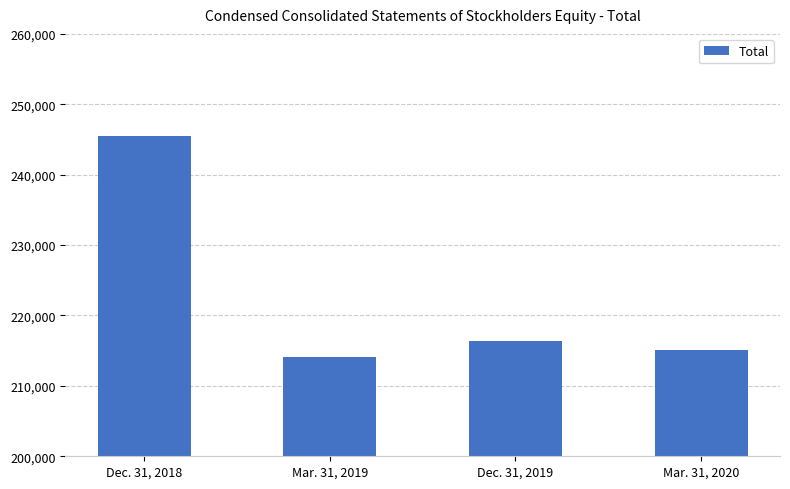

What is the difference between the values at Dec. 31, 2019 and Mar. 31, 2019?

2253